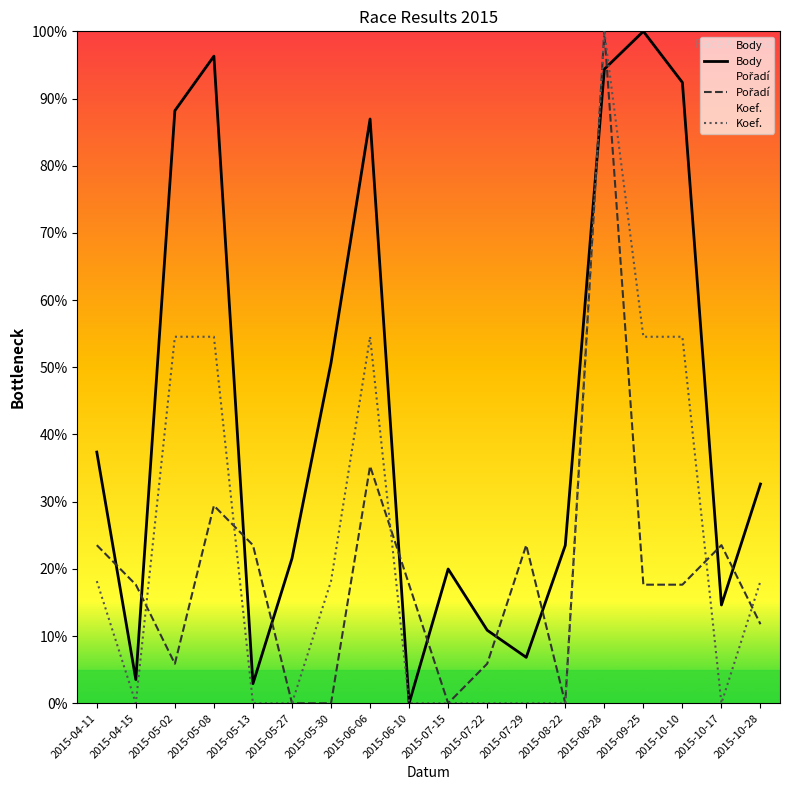

What is the difference between the maximum and minimum values in the Body series?

100.0